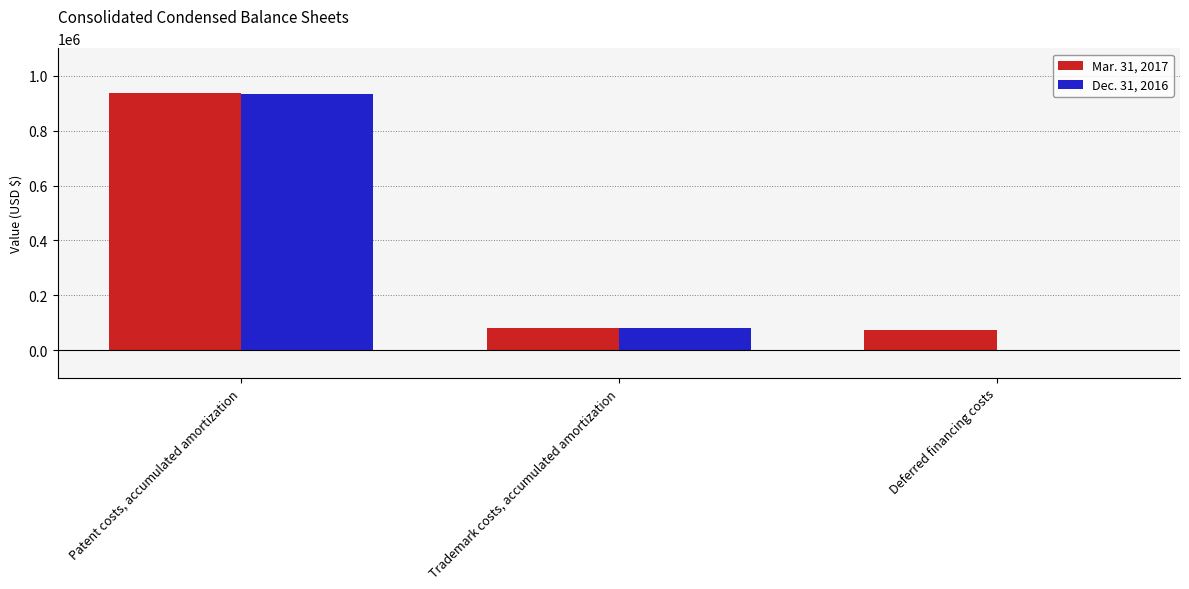

Which series has the largest total across all categories?

Mar. 31, 2017